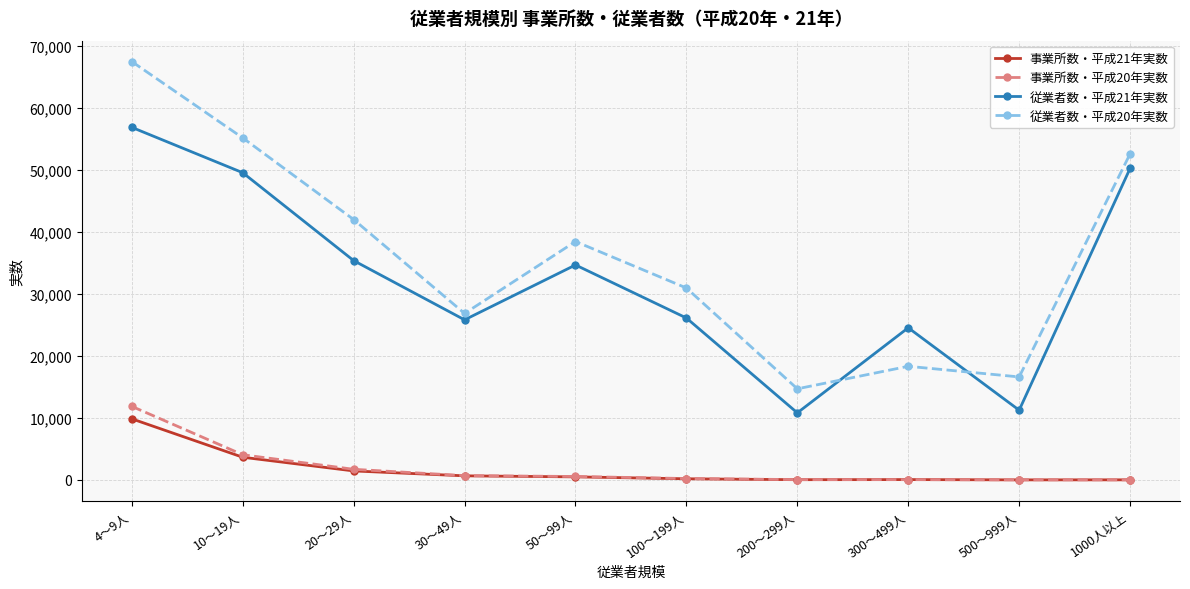

At which category is the sum across all series the highest?

4～9人